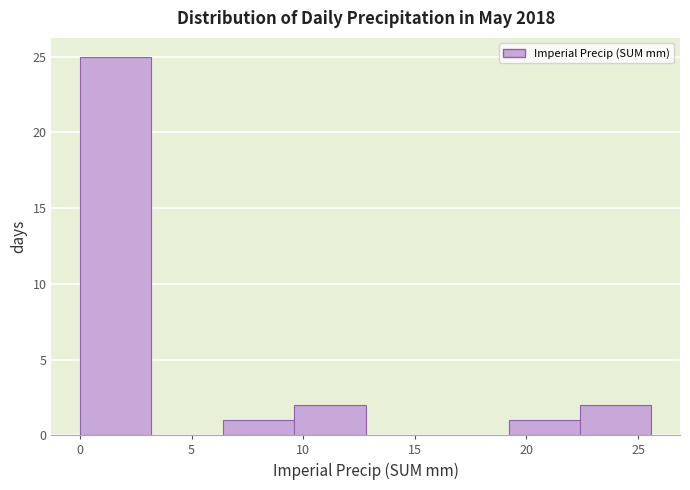

Reading left to right, list every bar in this chart as the range it spans on the x-axis followed by its height. Neither the bar edges nor the heights are printed on the chart, so give them approximately, as read against the axes.

0.0 to 3.2: 25
3.2 to 6.4: 0
6.4 to 9.6: 1
9.6 to 12.8: 2
12.8 to 16.0: 0
16.0 to 19.2: 0
19.2 to 22.4: 1
22.4 to 25.6: 2